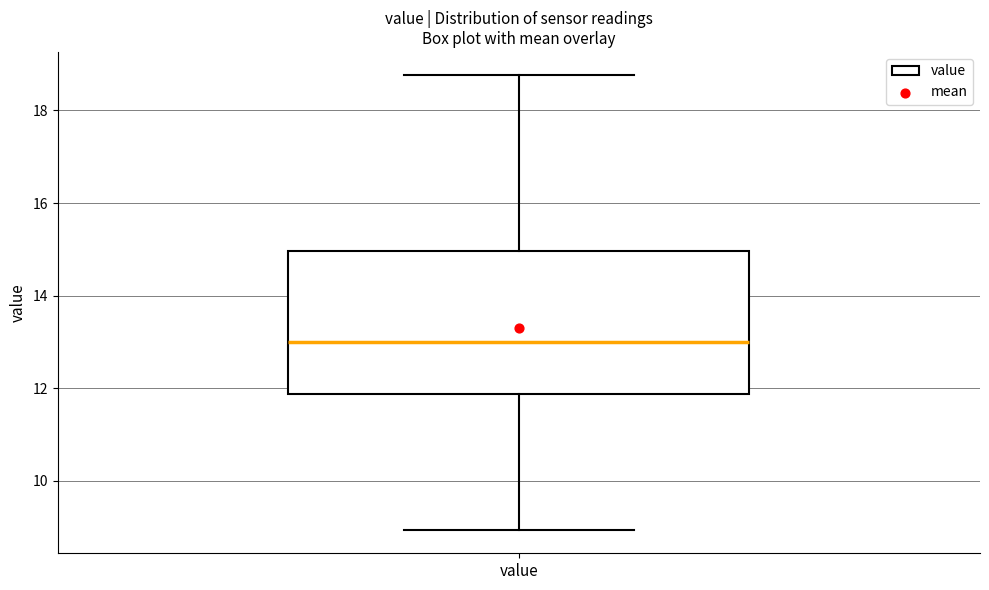

Transcribe this box plot: give where the median line is, the range the box spans, and where the two whiskers end, as read against the y-axis. The values are not printed on the chart, so give them approximately, as read against the axis.

median 13.0, box 11.8 to 15.0, whiskers 9.0 to 18.8